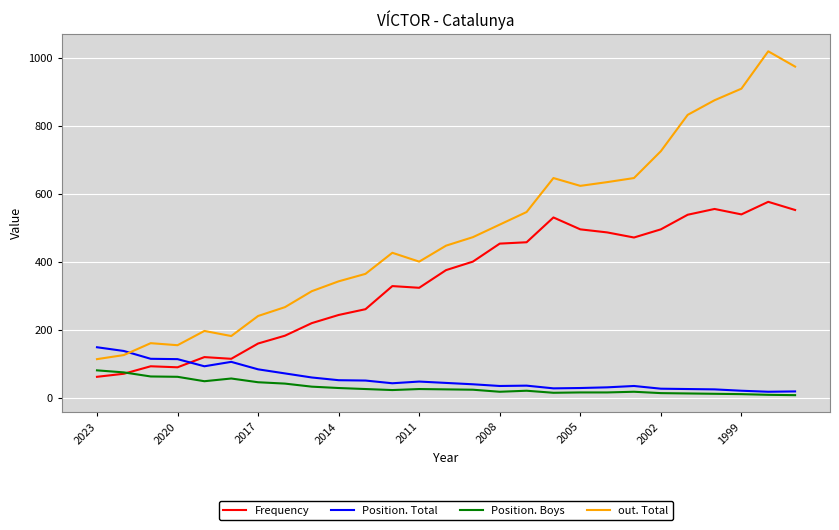

Which series has the largest total across all categories?

out. Total